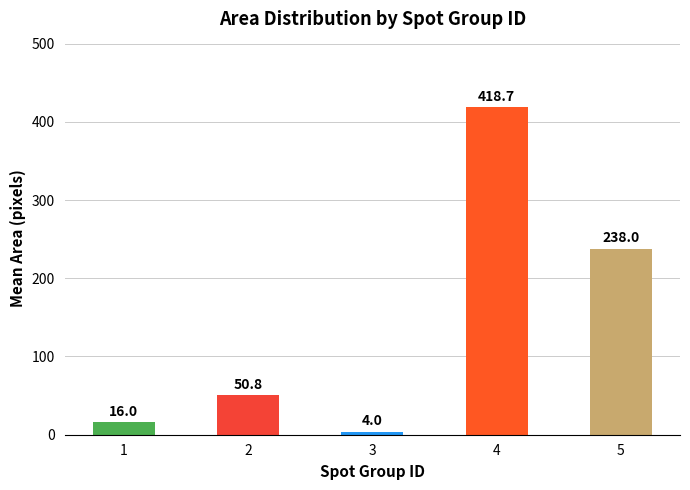

Reading left to right, list all the values displayed in this chart.

16.0	50.8	4.0	418.7	238.0